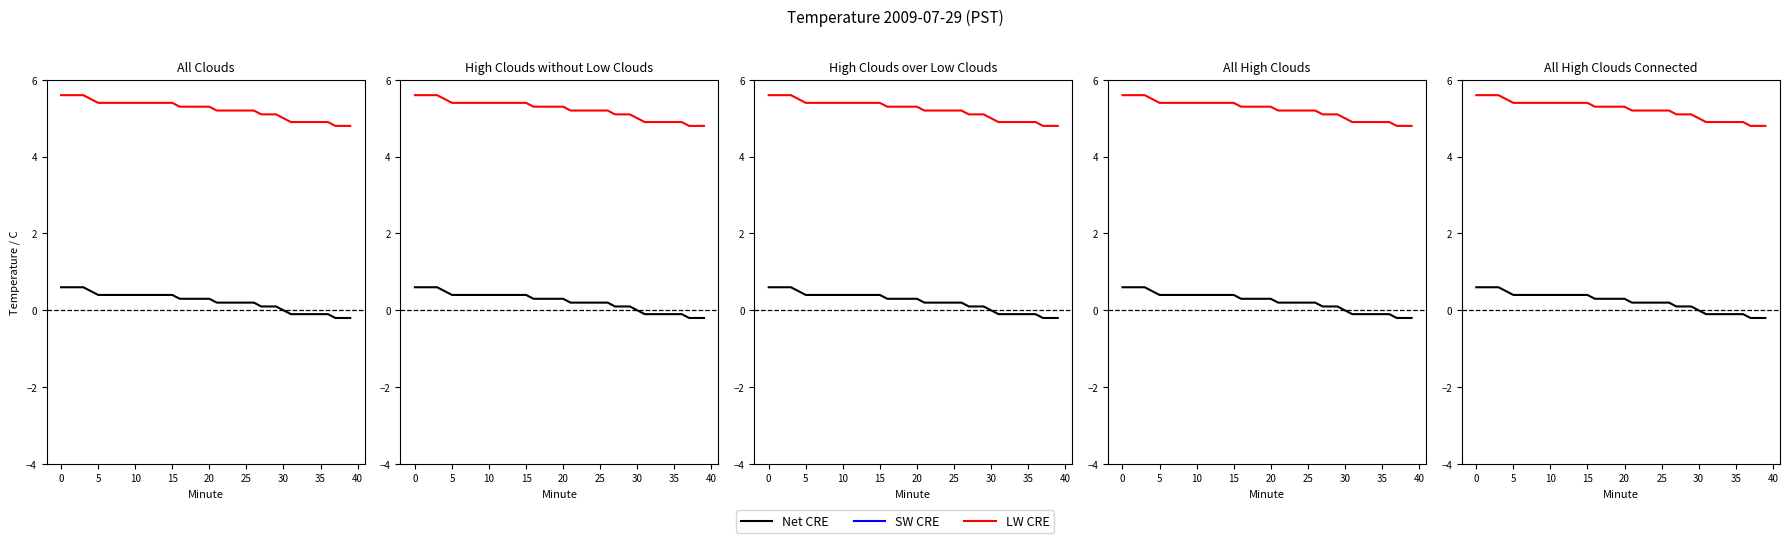

Which series has the largest range (max minus min)?

Net CRE